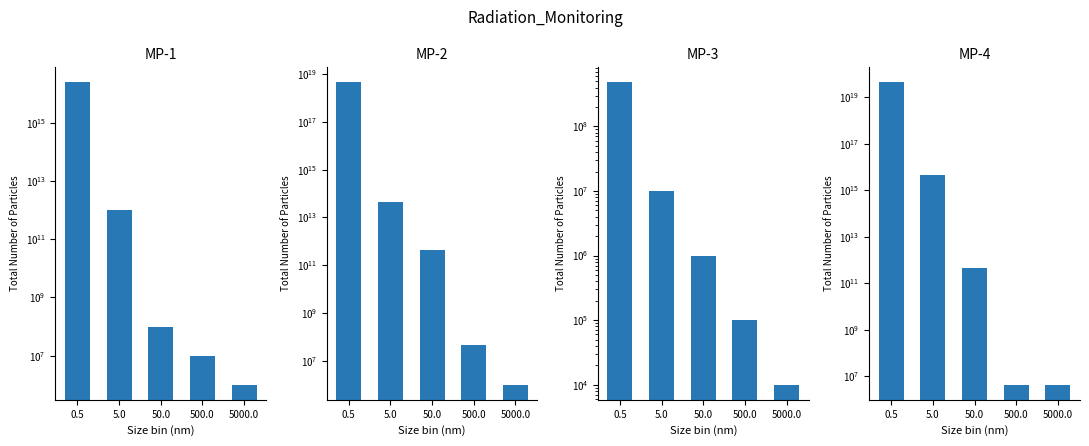

What is the sum of all MP-4 values?

44004400440008802304